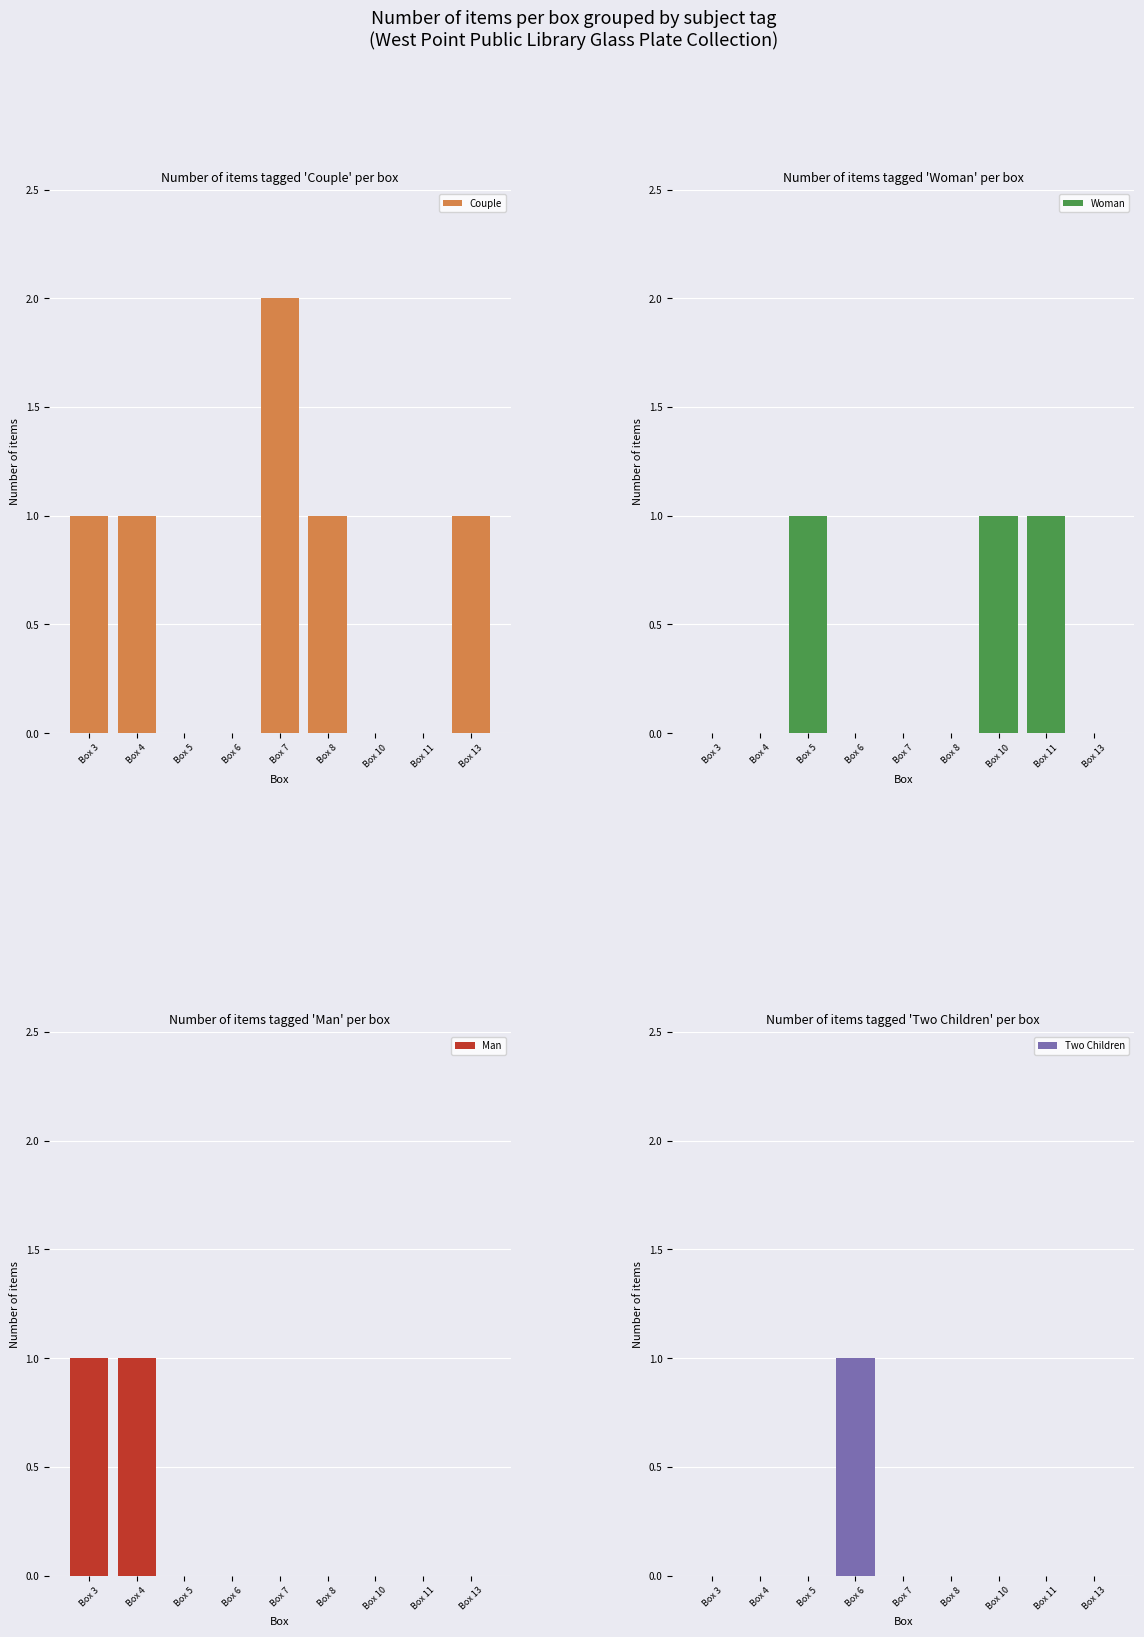

Does the chart contain any negative values?

No